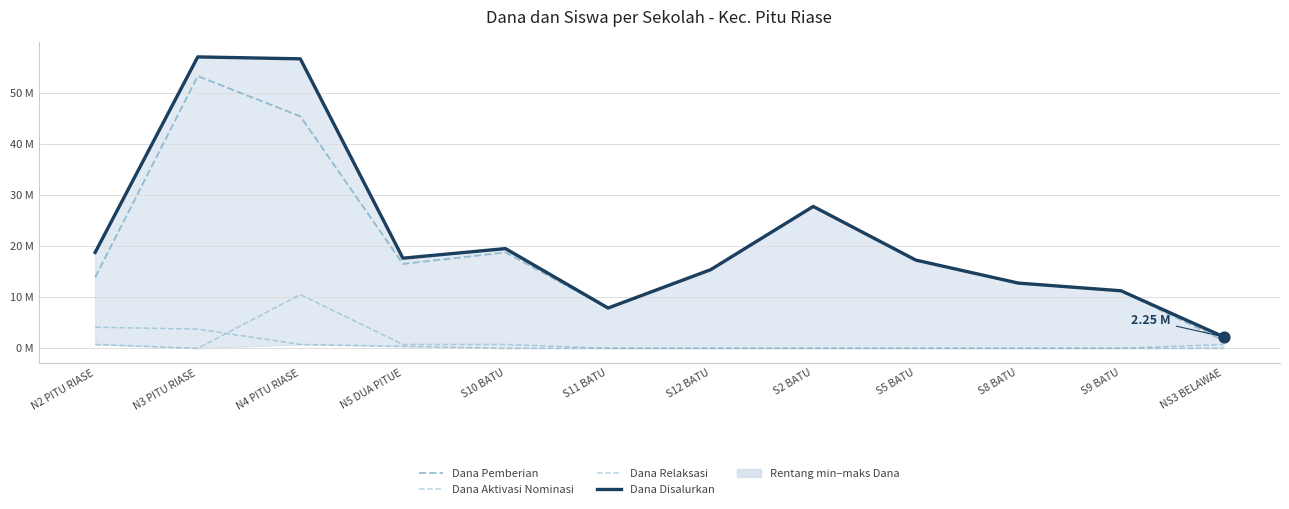

What are all the series names shown in the legend?

Dana Pemberian, Dana Aktivasi Nominasi, Dana Relaksasi, Dana Disalurkan